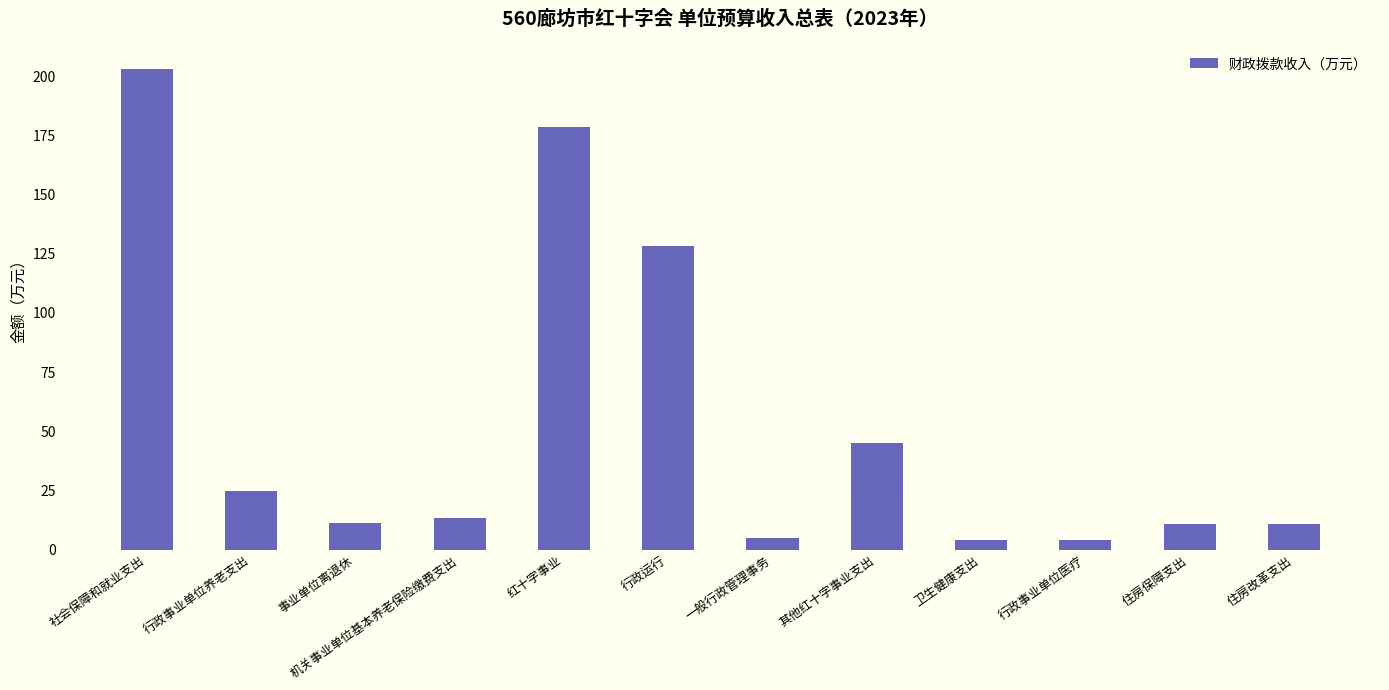

What is the label of the 11th bar from the left?

住房保障支出